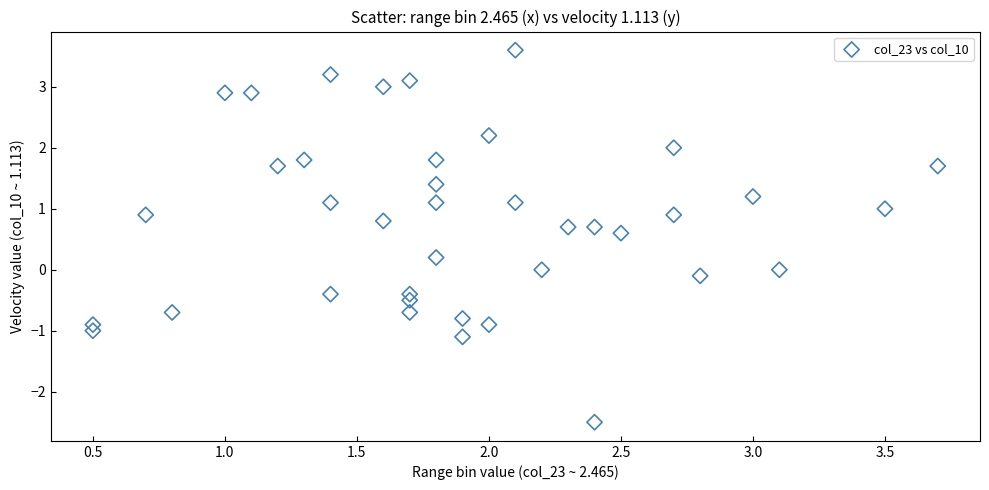

What is the range of Y values (max minus min)?

6.1